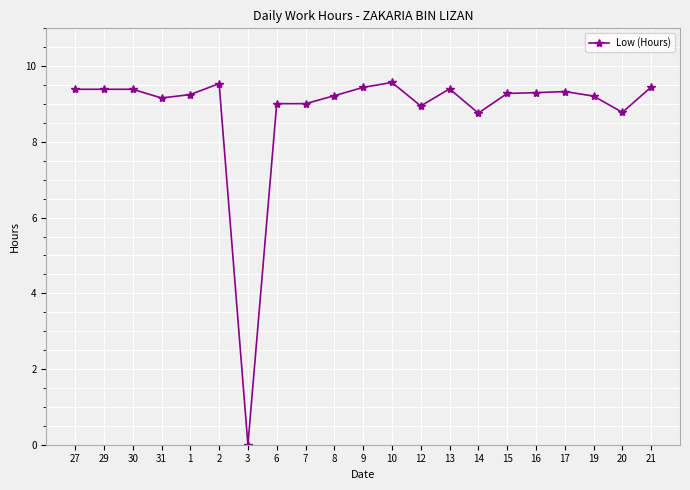

What is the average value?

8.8